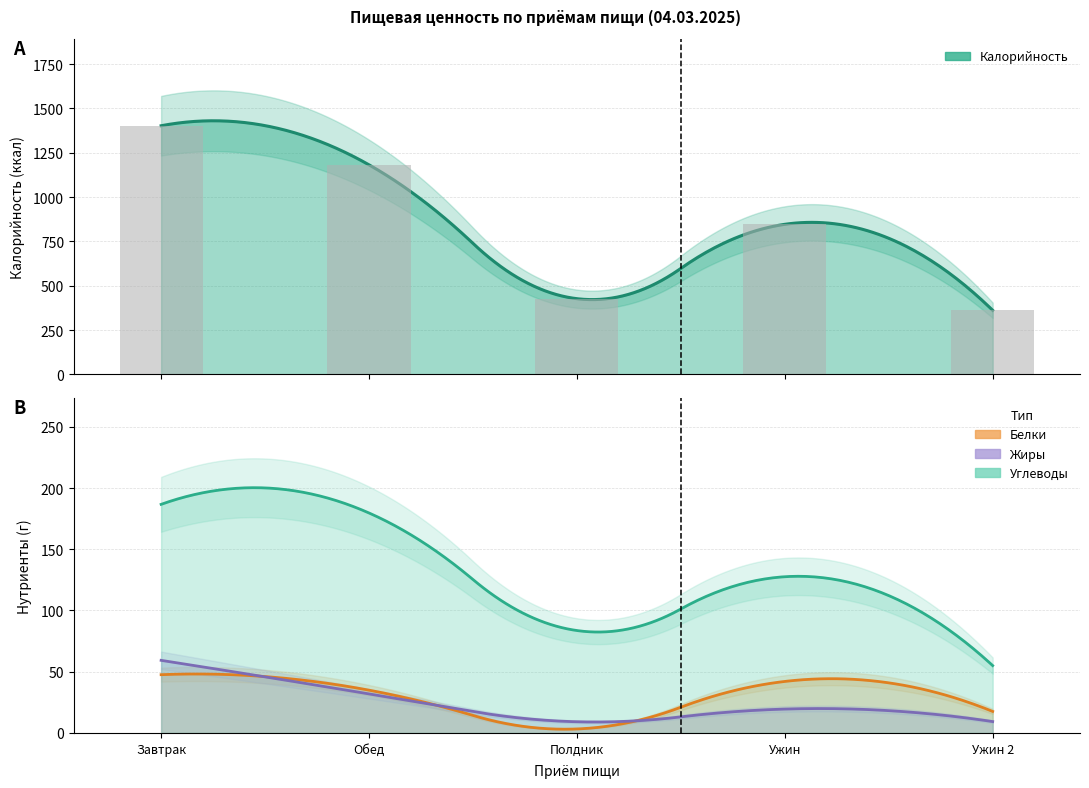

List the labels in order of Жиры value, smallest first.

Полдник, Ужин 2, Ужин, Обед, Завтрак